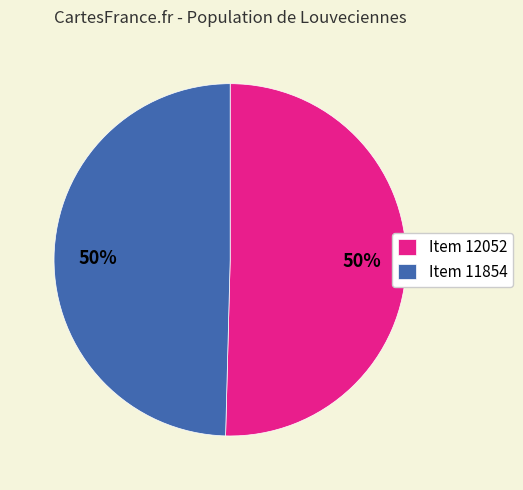

True or false: Item 11854 accounts for 56% of the total.

False